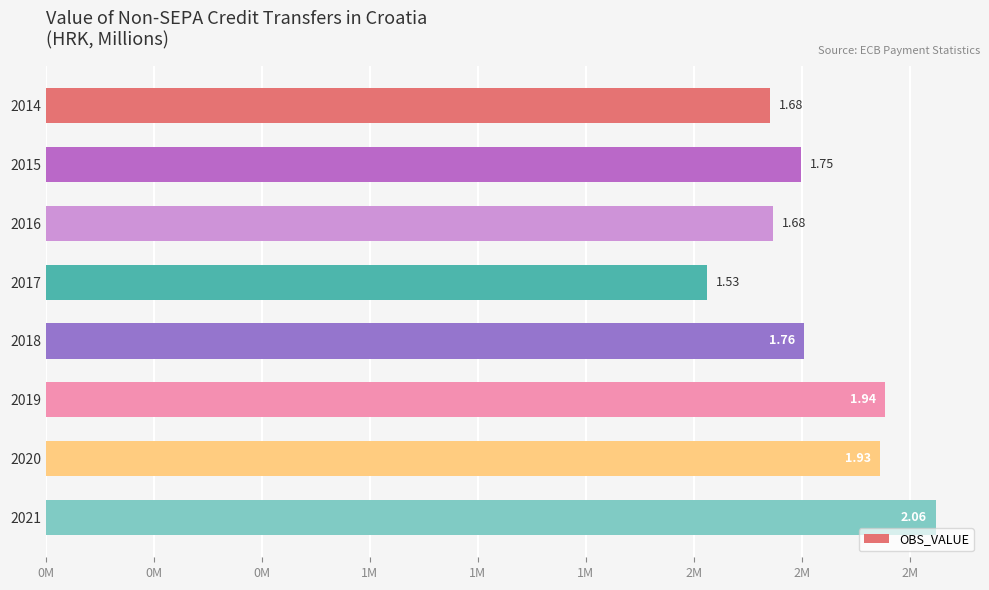

Does the chart contain any negative values?

No